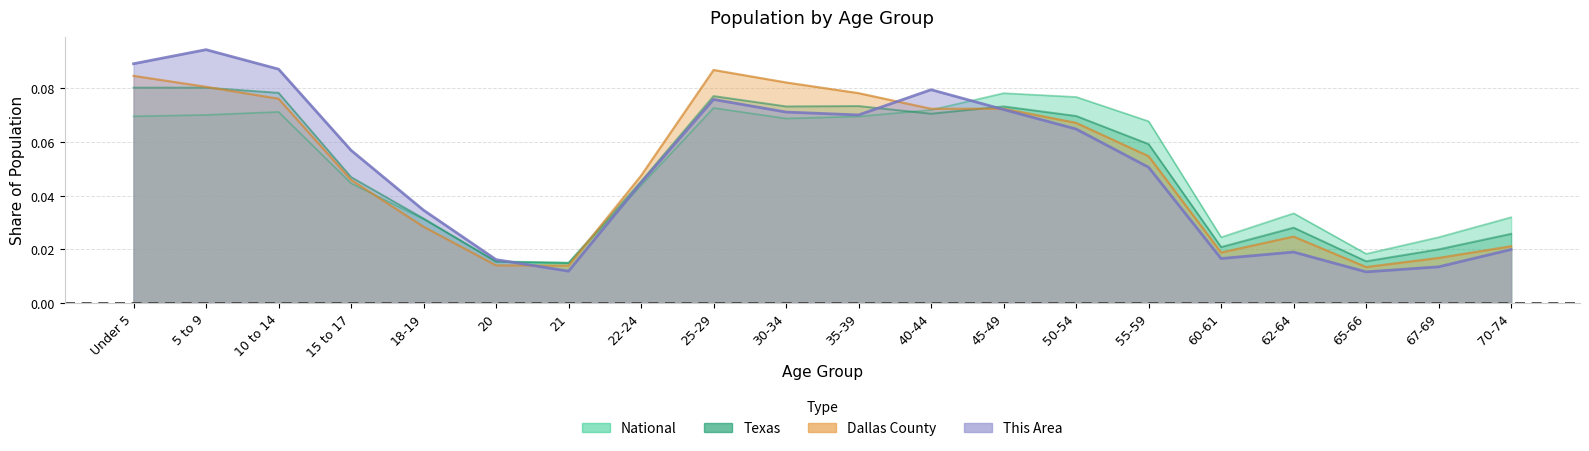

Is it true that This Area equals 0.0 at 65-66?

True